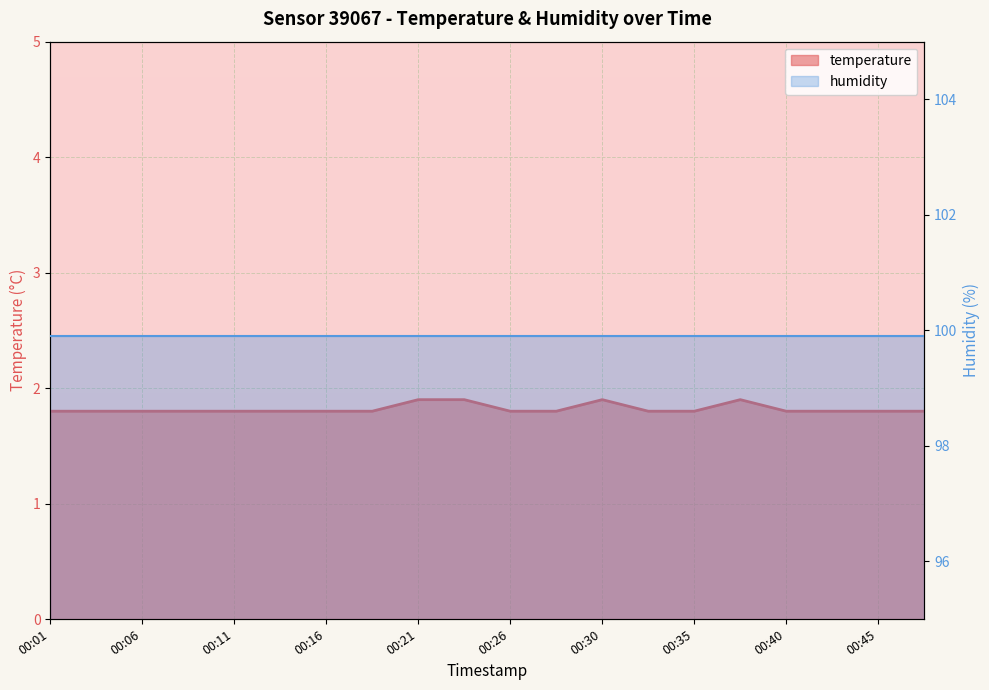

What value does the data have at 00:21?

1.9